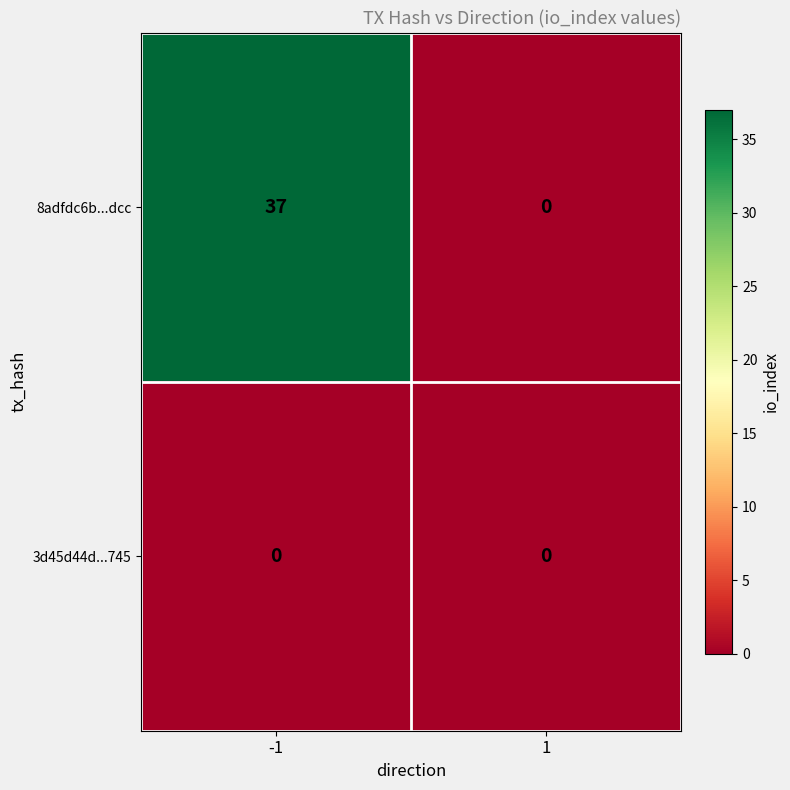

What is the maximum value shown in the chart?

37